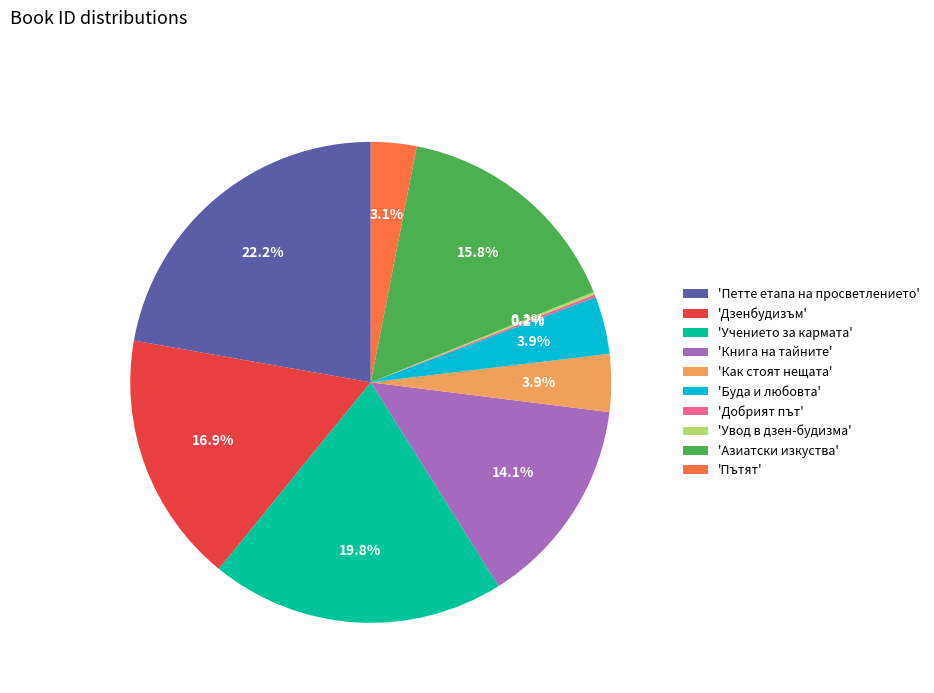

Do 'Книга на тайните' and 'Как стоят нещата' together represent more than half of the pie?

No